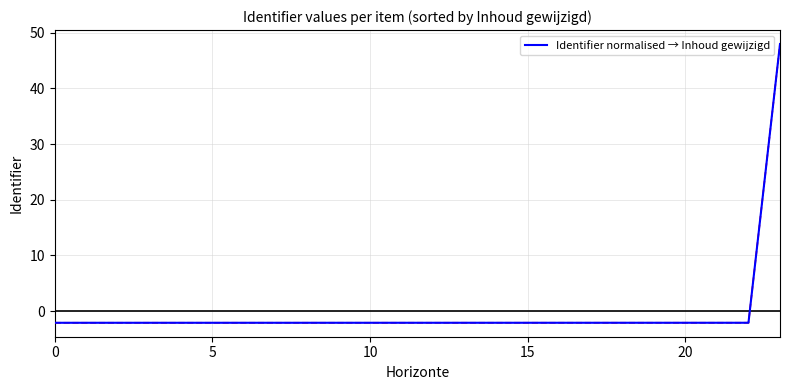

What is the smallest value displayed?

-2.1